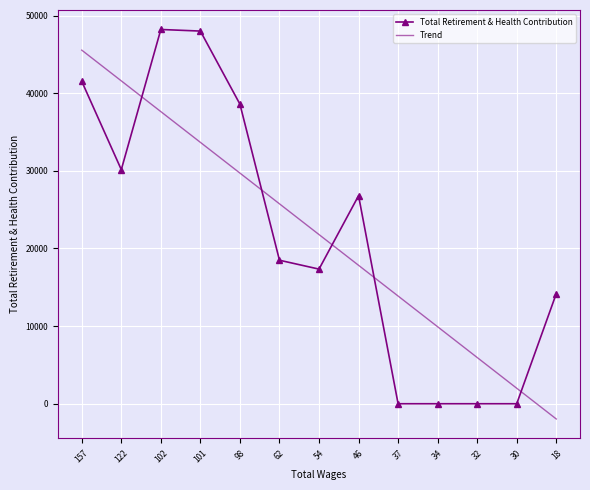

The value of Total Retirement & Health Contribution at 102 is 48217.0. True or false?

True